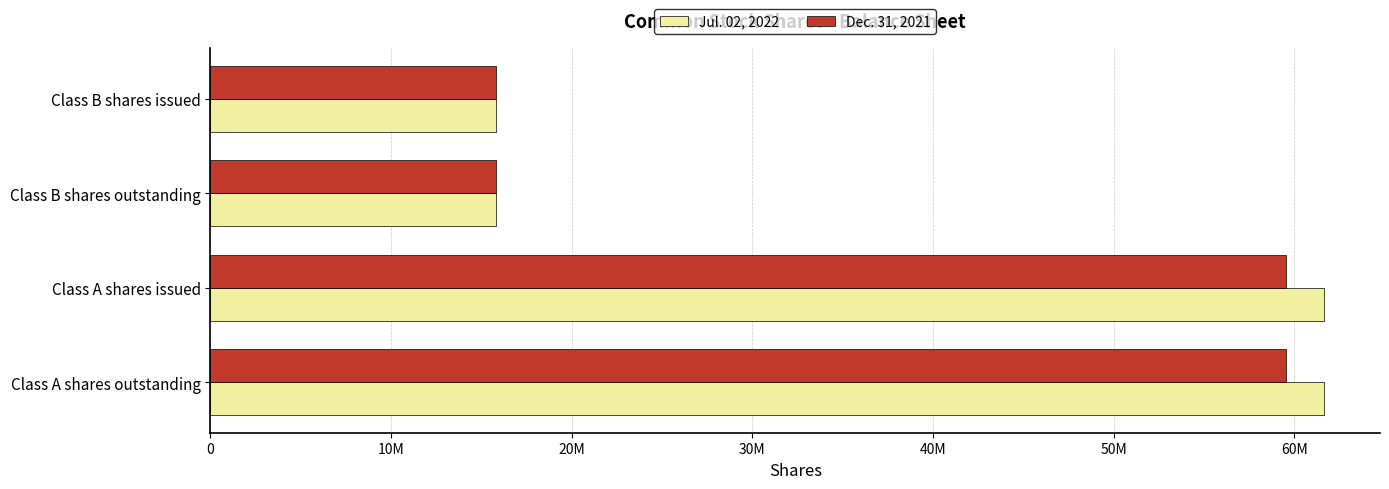

What is the average value of the Dec. 31, 2021 series?

37667620